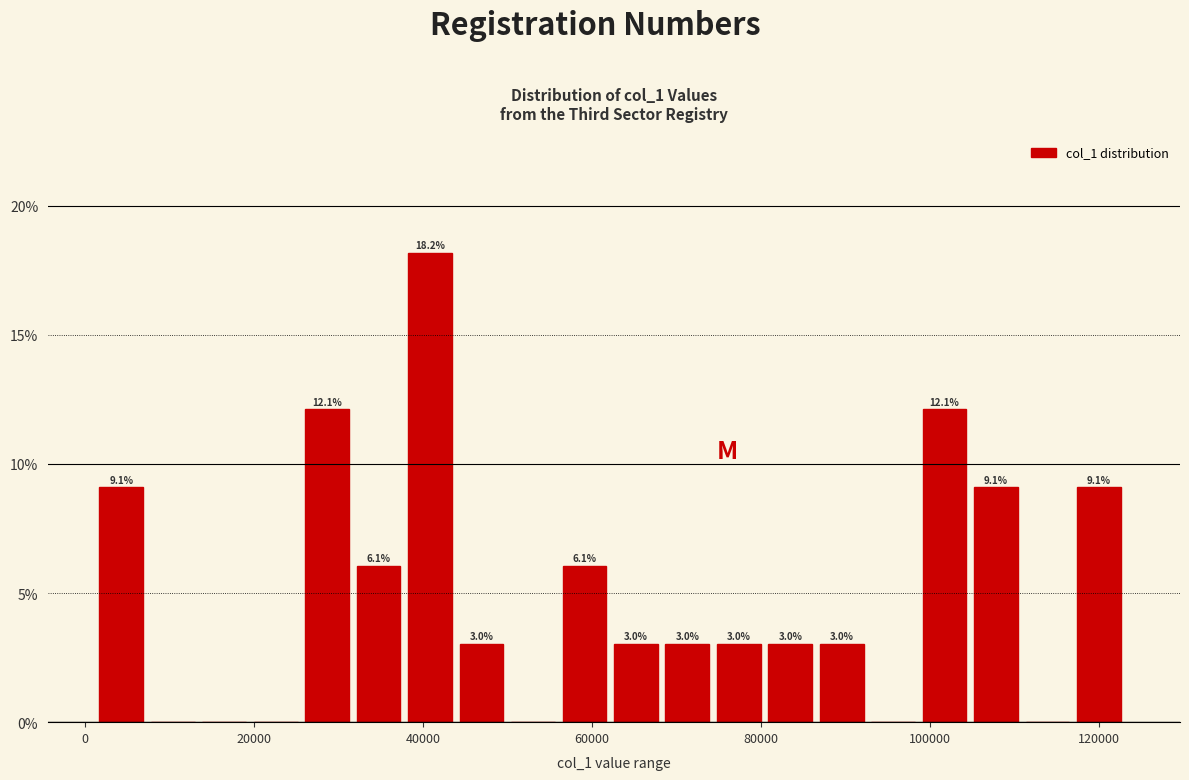

Read against the x-axis, roughly where is the centre of the tallest bar?

40000